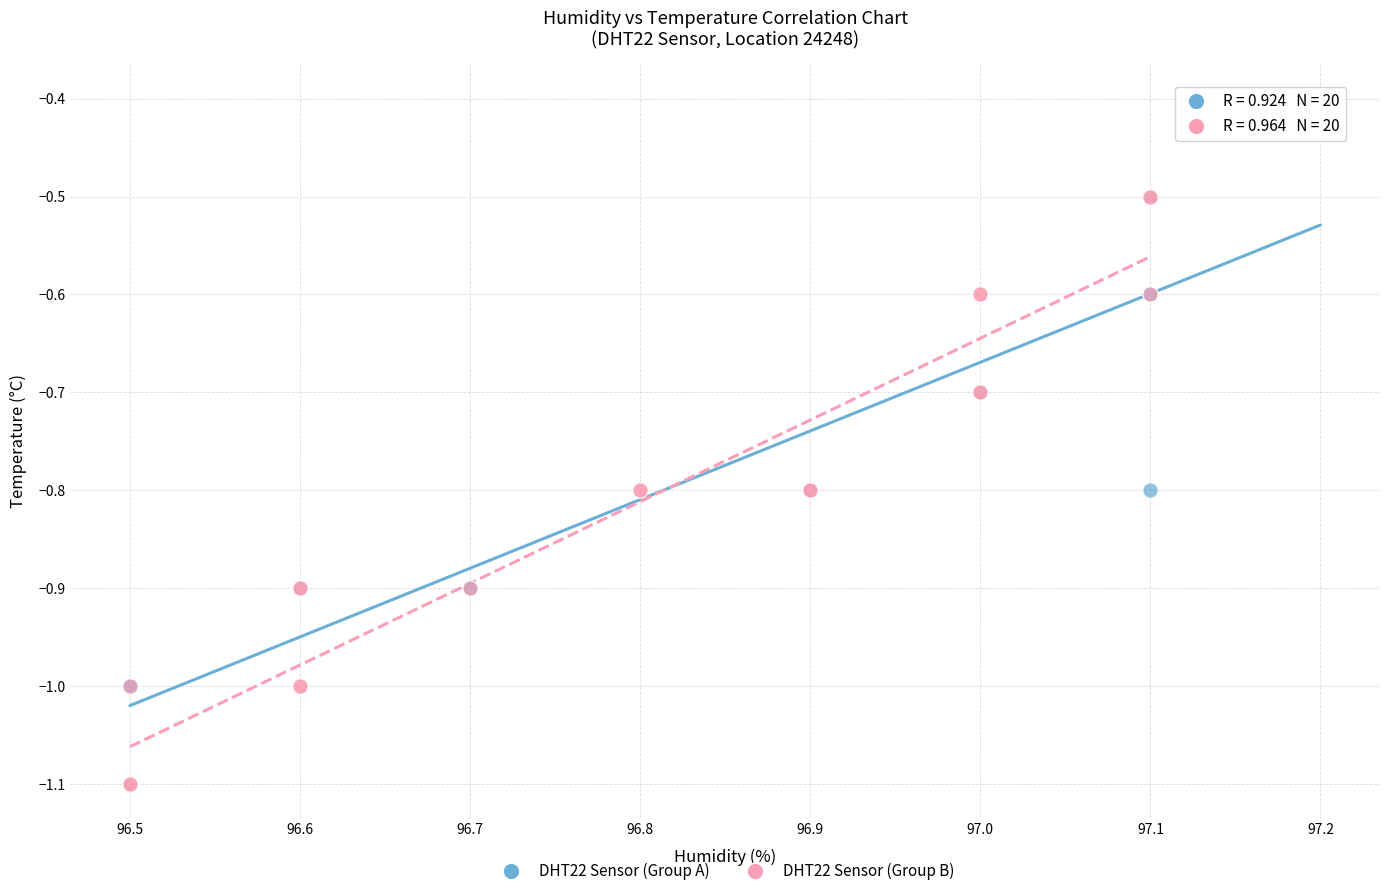

Which series contains the highest Y value?

DHT22 Sensor (Group A)